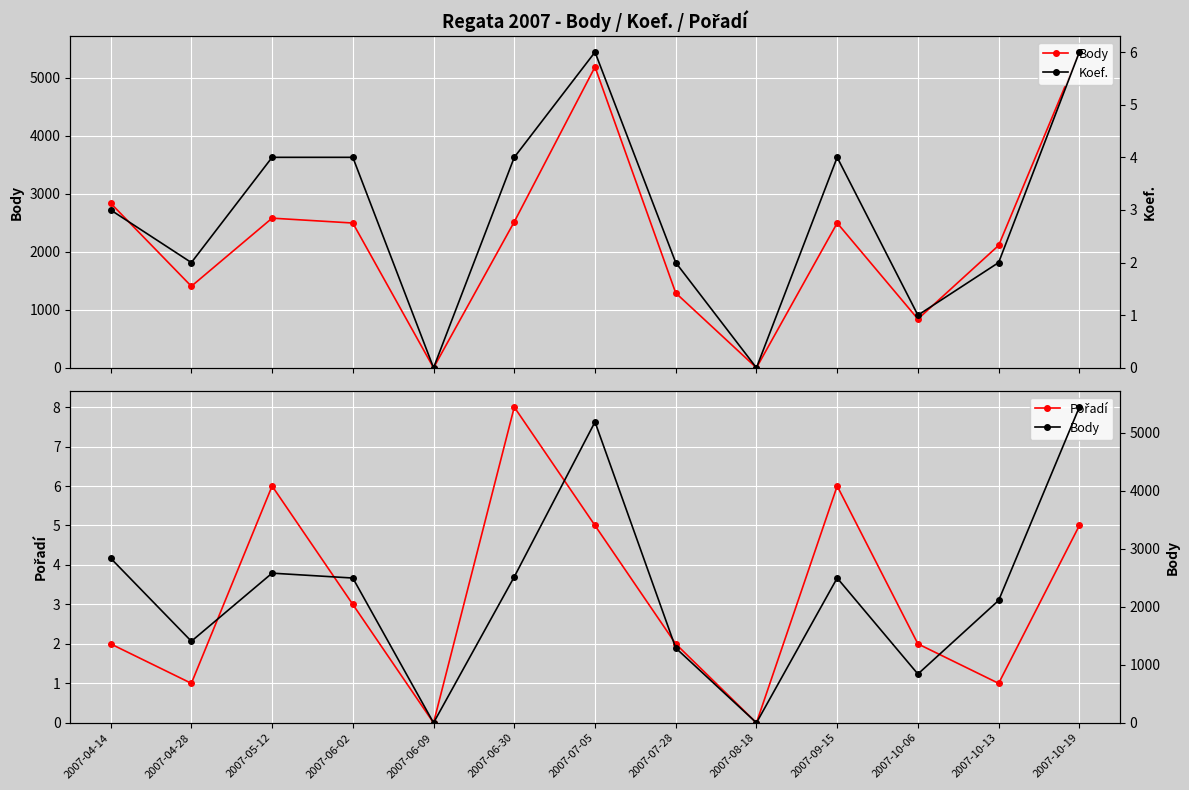

What is the spread (max minus min) of values at 2007-09-15?

2492